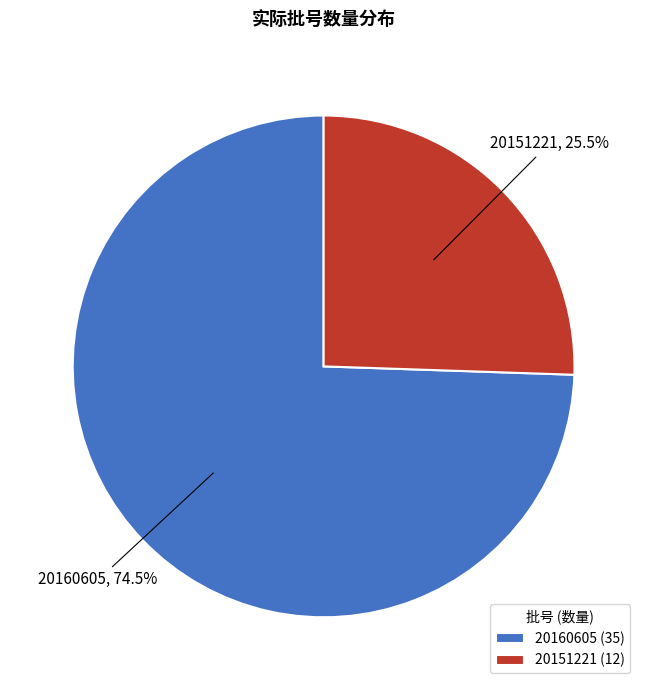

To the nearest percent, what is the combined percentage of 20160605 and 20151221?

100%